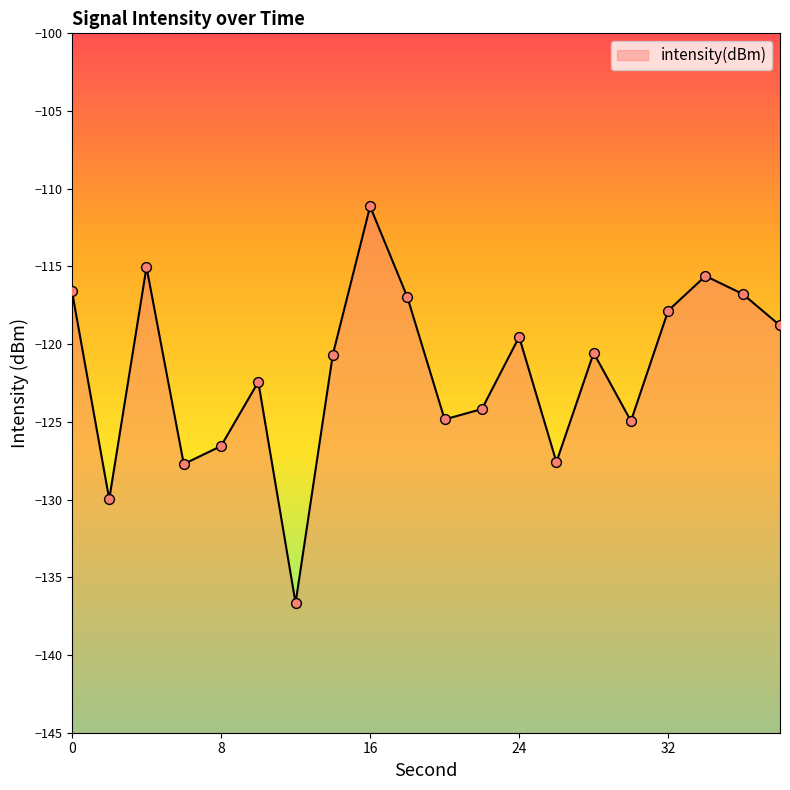

What is the change in value from 8 to 30?

+1.6